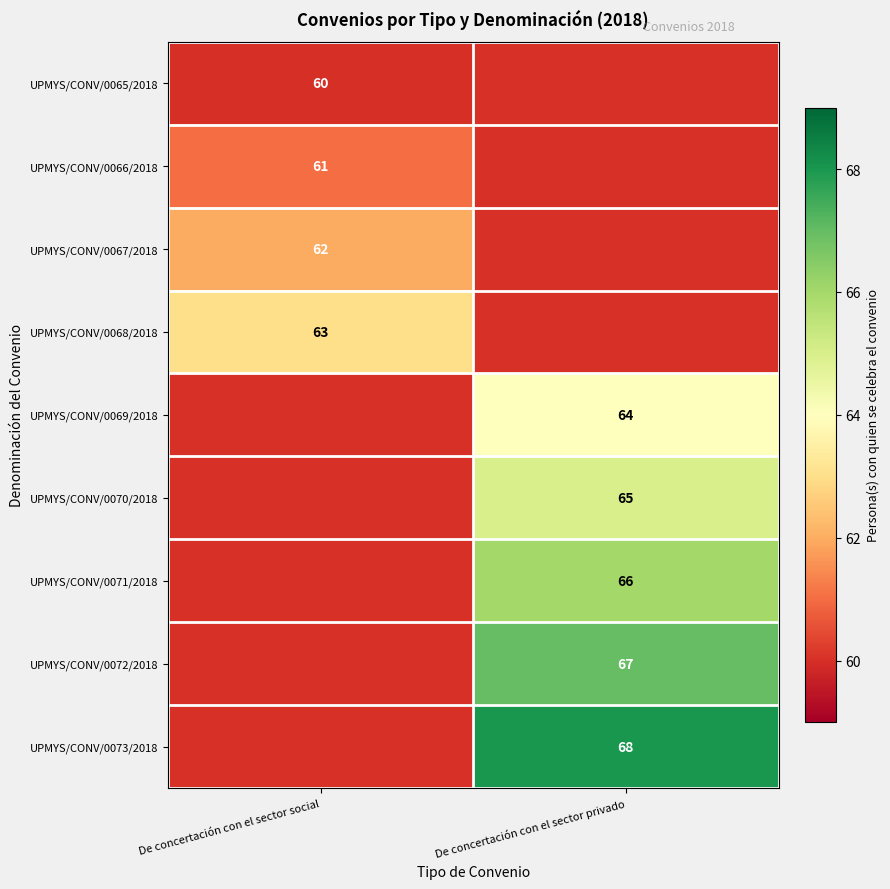

What is the maximum value shown in the chart?

68.0